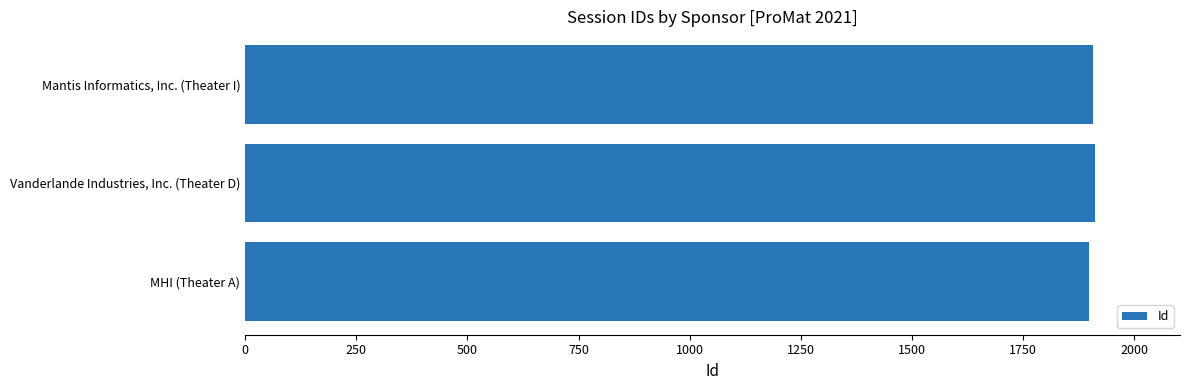

Approximately how many times larger is the value at MHI (Theater A) compared to Vanderlande Industries, Inc. (Theater D)?

1.0